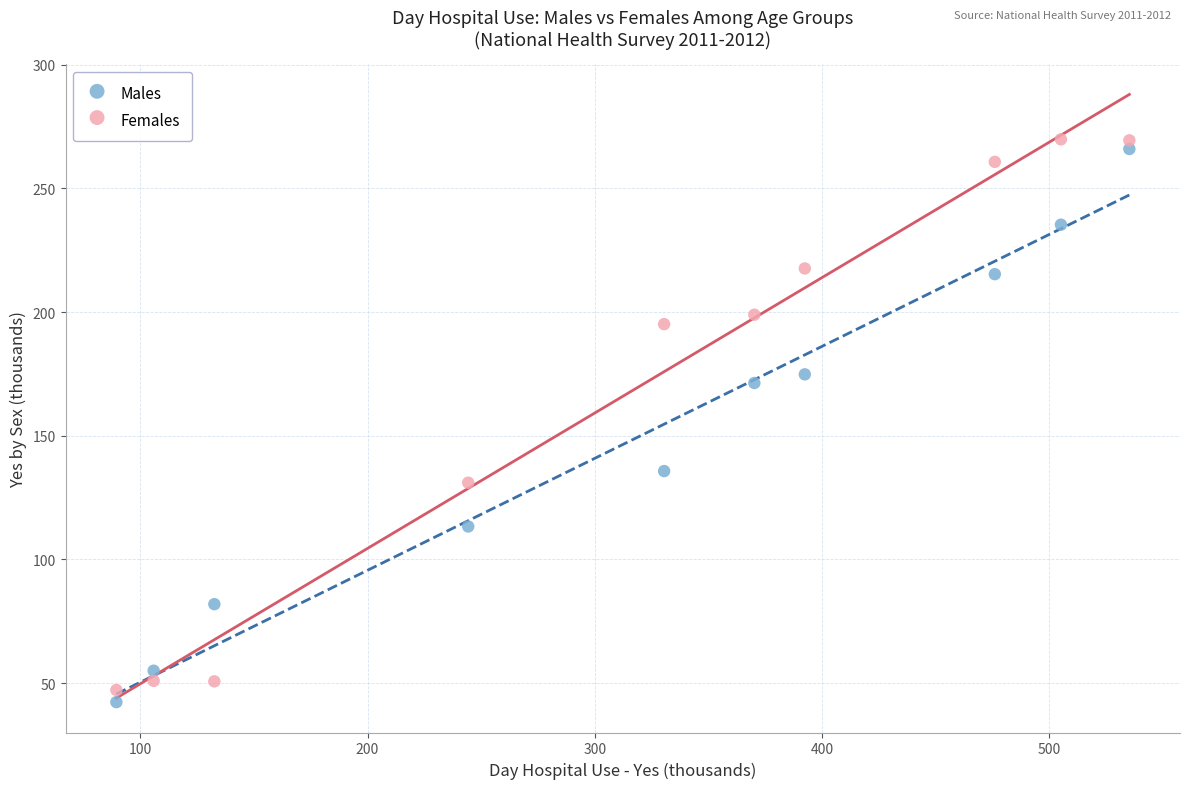

Which series reaches the maximum Y coordinate?

Females